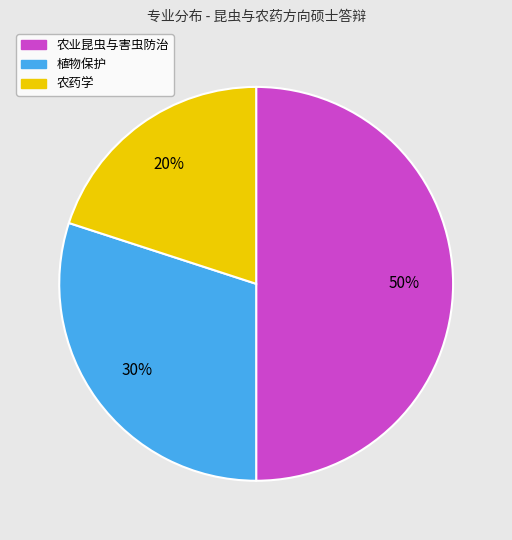

Rank the categories by value from highest to lowest.

农业昆虫与害虫防治, 植物保护, 农药学